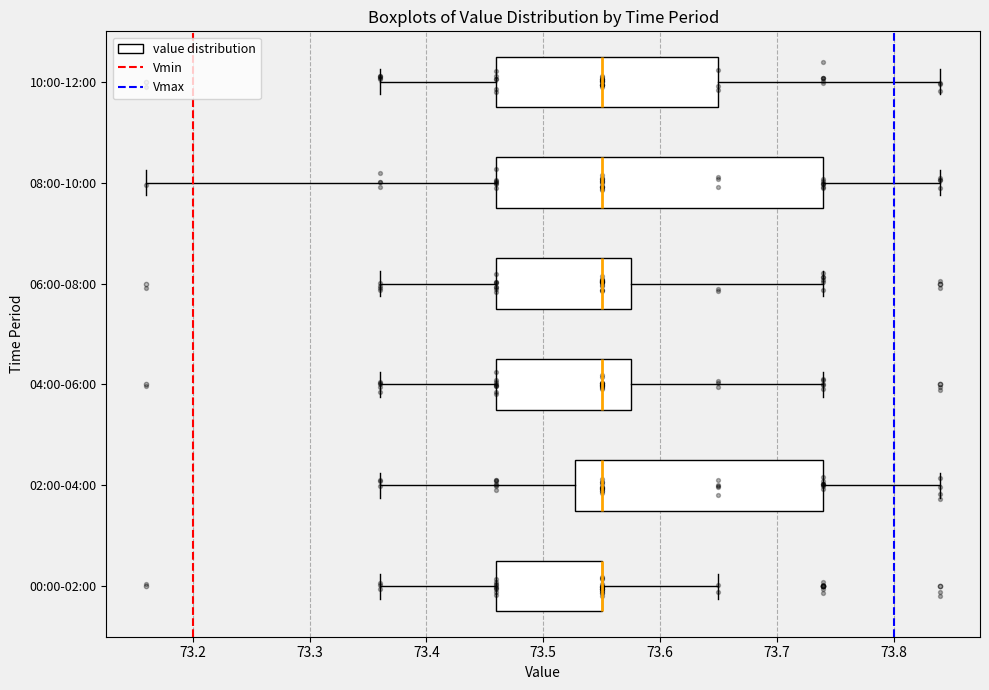

Which box is the widest, from its left edge to its right edge?

08:00-10:00